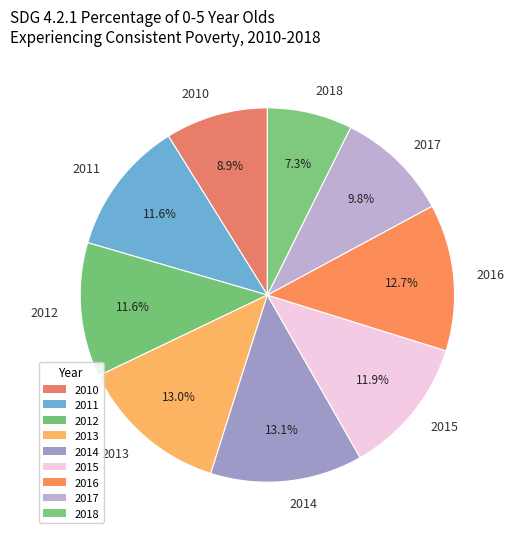

How many slices are in this pie chart?

9